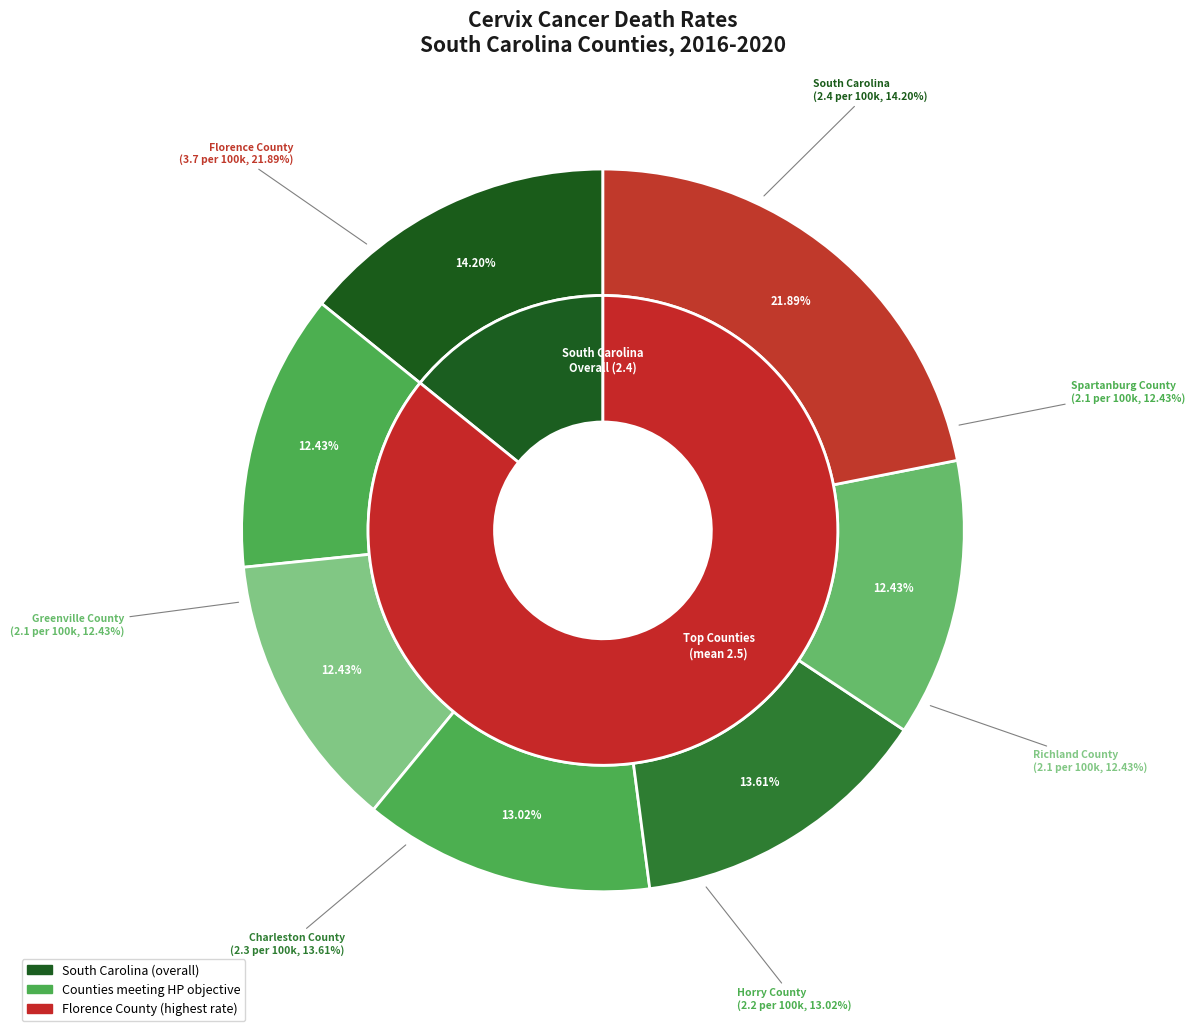

Does Richland County account for over 50% of the chart?

No